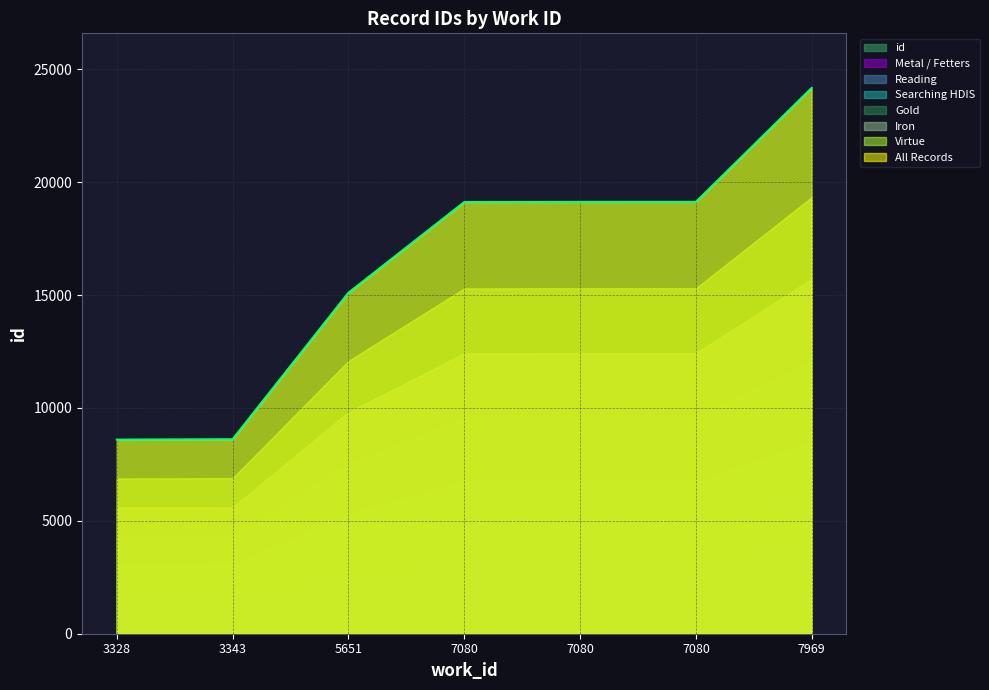

What is the ratio of the value at 7080 to the value at 7969?

0.8